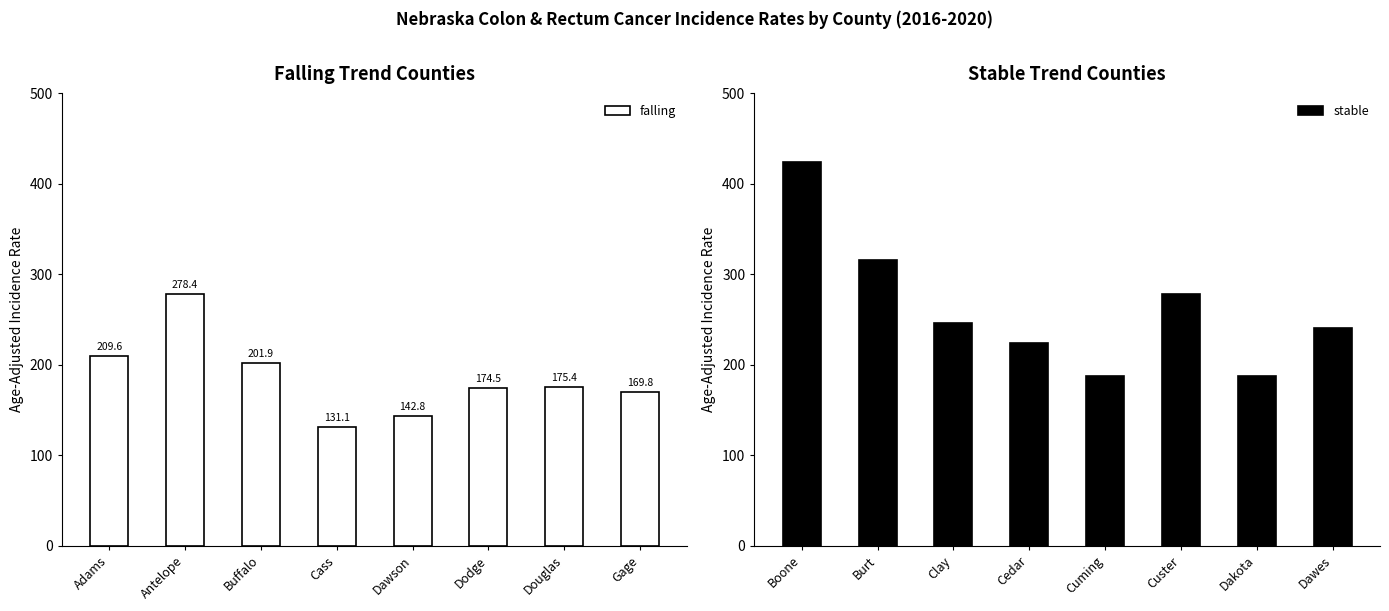

What is the difference between the maximum and minimum values in the falling series?

147.3